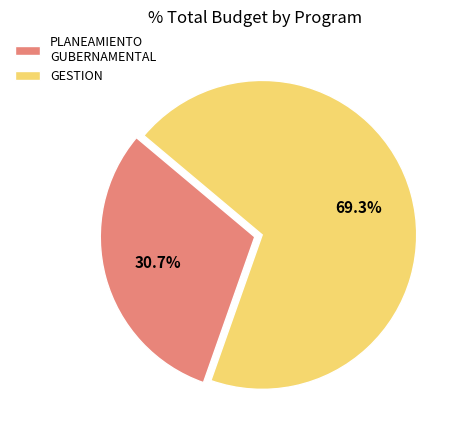

To the nearest percent, what portion does PLANEAMIENTO GUBERNAMENTAL represent?

31%